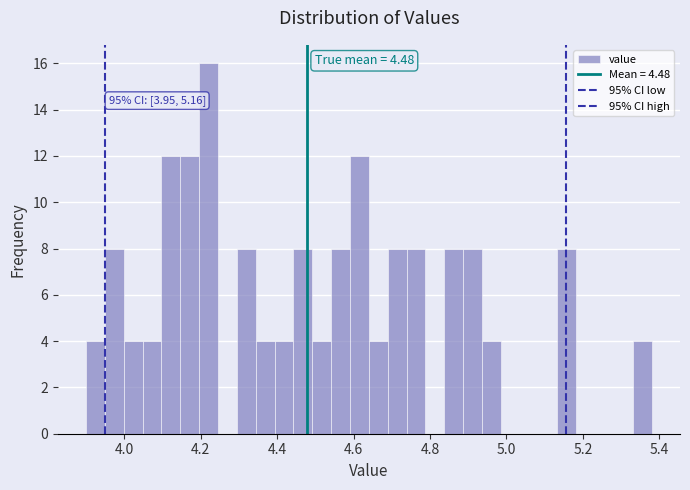

Around what value on the x-axis is the tallest bar? Give the approximate position of its centre, as read against the axis.

4.22